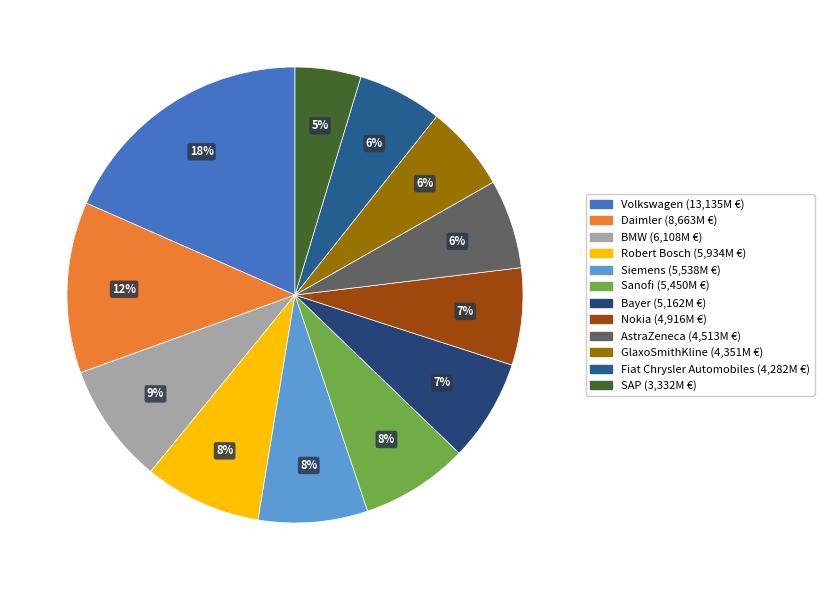

To the nearest percent, what percentage of the pie is Robert Bosch?

8%